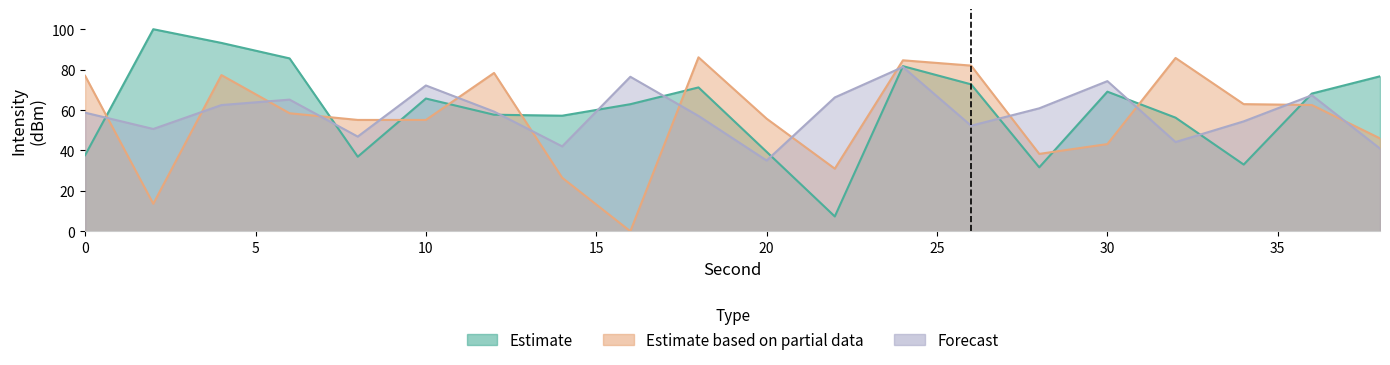

What is the difference between the highest and lowest values at 22?

58.9